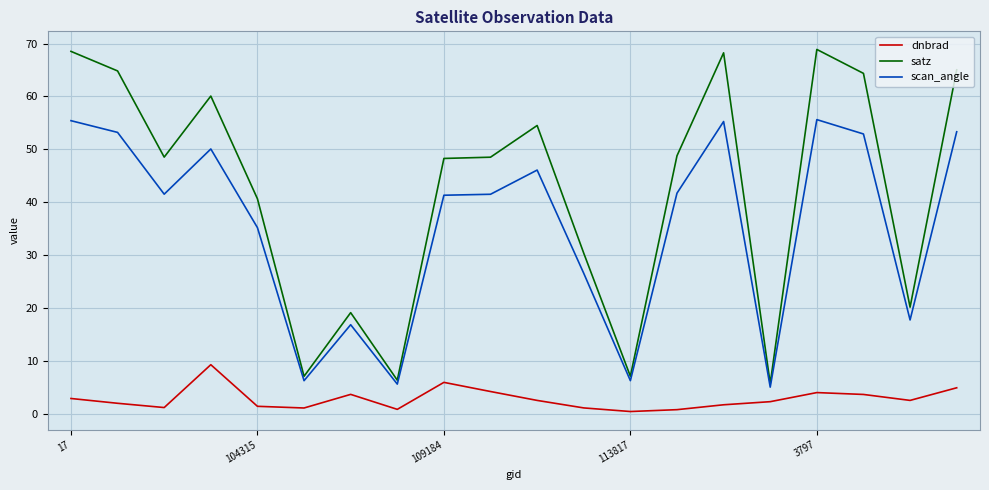

Which series has the largest total across all categories?

satz